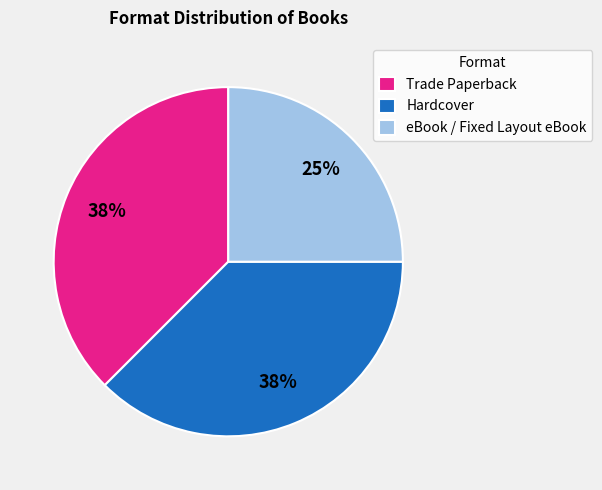

How many slices are in this pie chart?

3